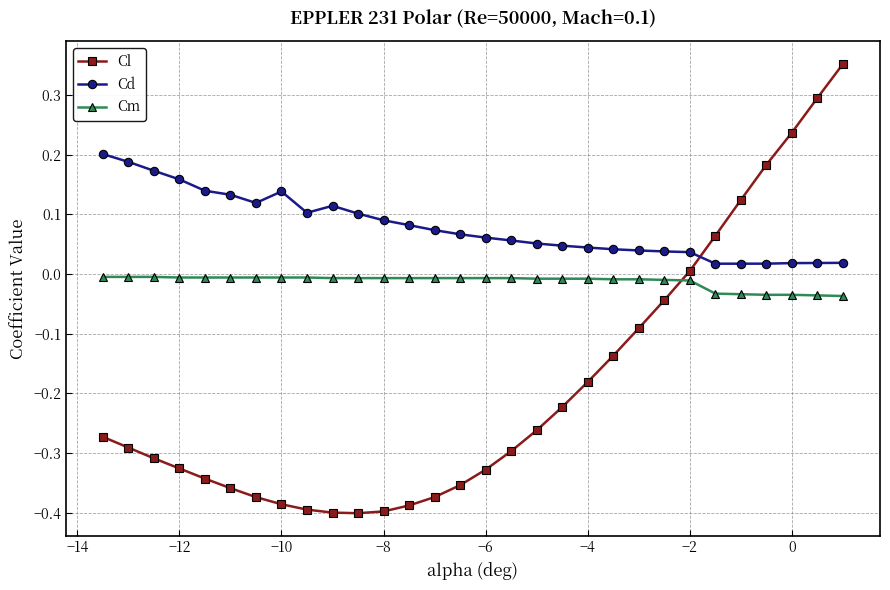

True or false: Cl and Cm cross at least once.

True